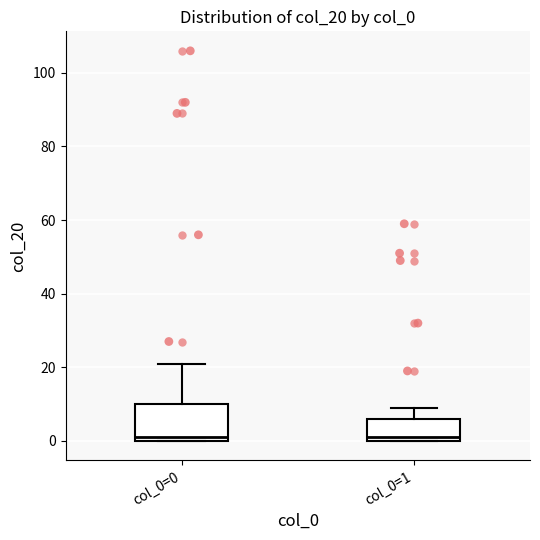

Reading left to right, read every box against the y-axis: the position of its median line, the range the box covers, and the ends of its whiskers. The values are not printed on the chart, so give them approximately, as read against the axis.

col_0=0: median 2, box 0 to 10, whiskers 0 to 22
col_0=1: median 2, box 0 to 6, whiskers 0 to 10